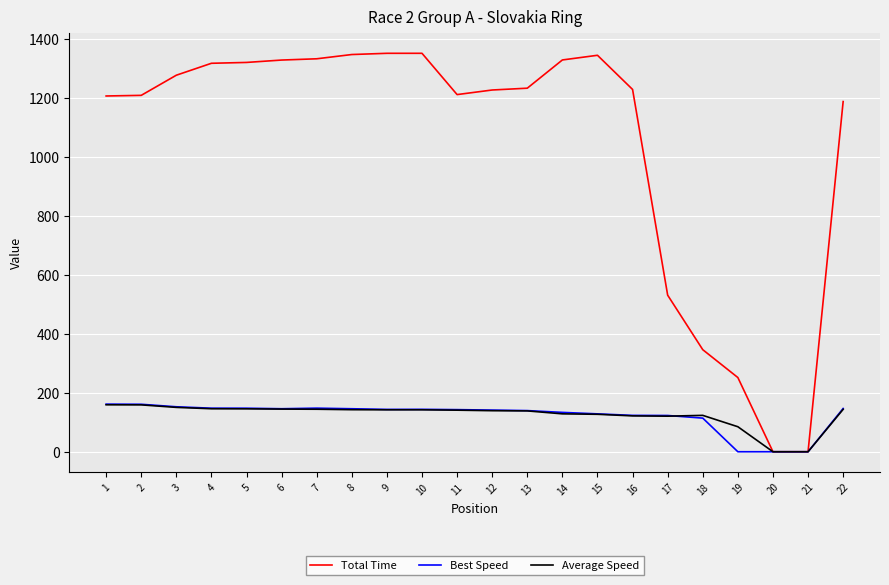

Between 21 and 22, which series saw the biggest shift?

Total Time